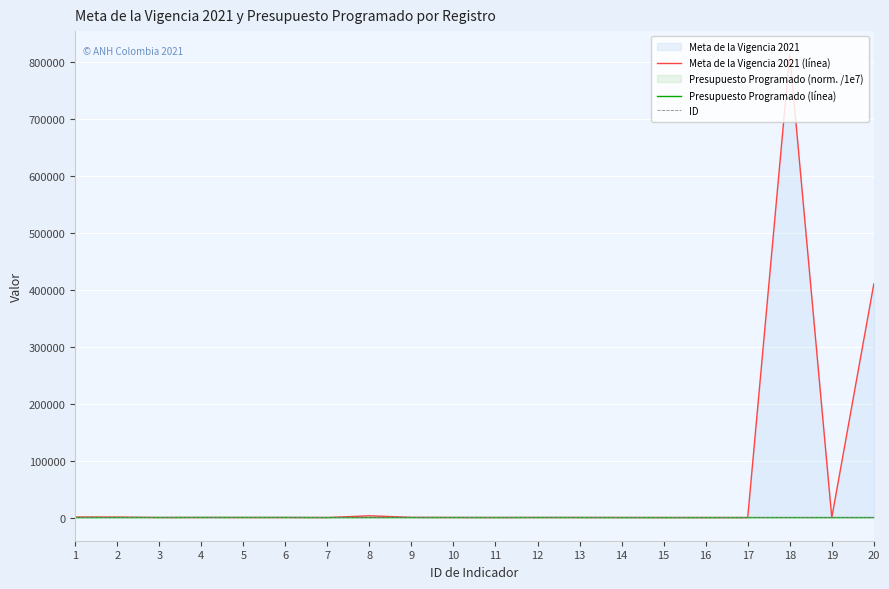

What is the approximate value of ID at 1?

1.0